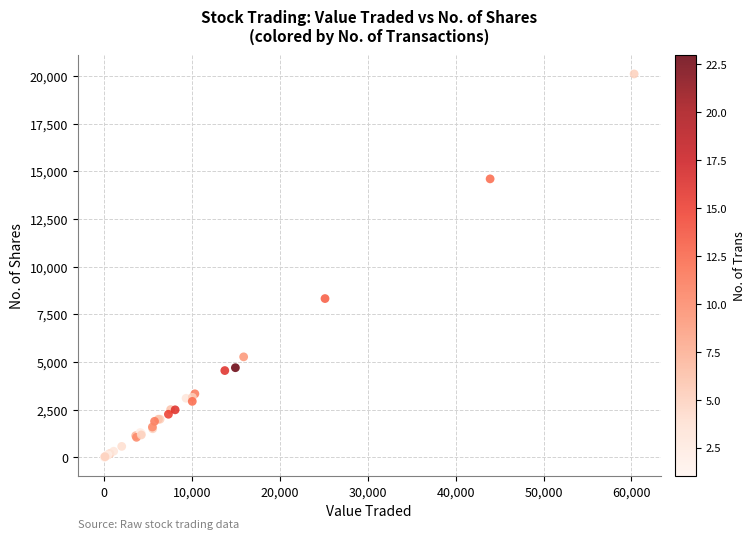

What Y value in the scatter plot is closest to 10053?

8325